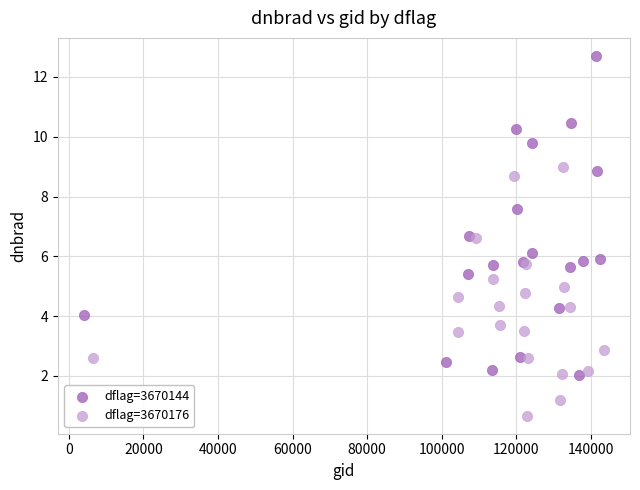

Which series reaches the maximum Y coordinate?

dflag=3670144